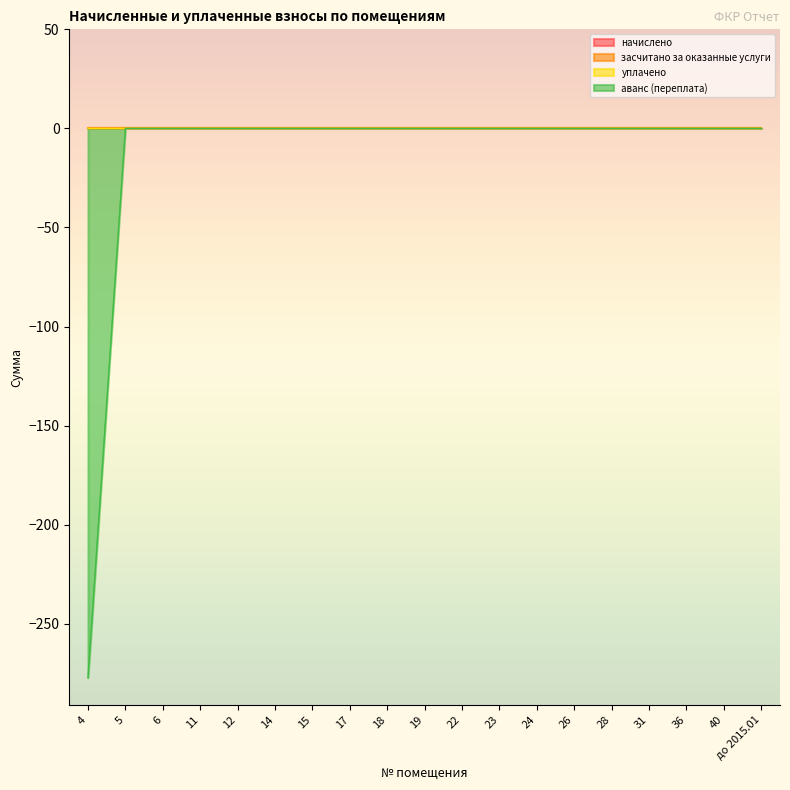

Where is засчитано за оказанные услуги nearest to the value 0?

4